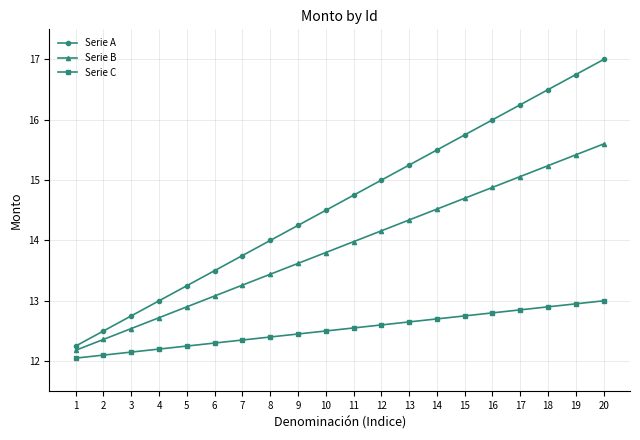

What is the smallest value displayed?

12.1